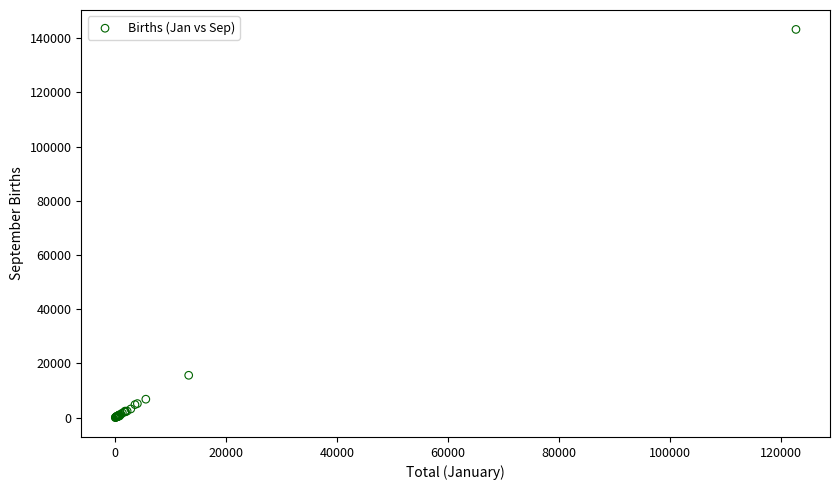

What Y value in the scatter plot is closest to 71622?

15610